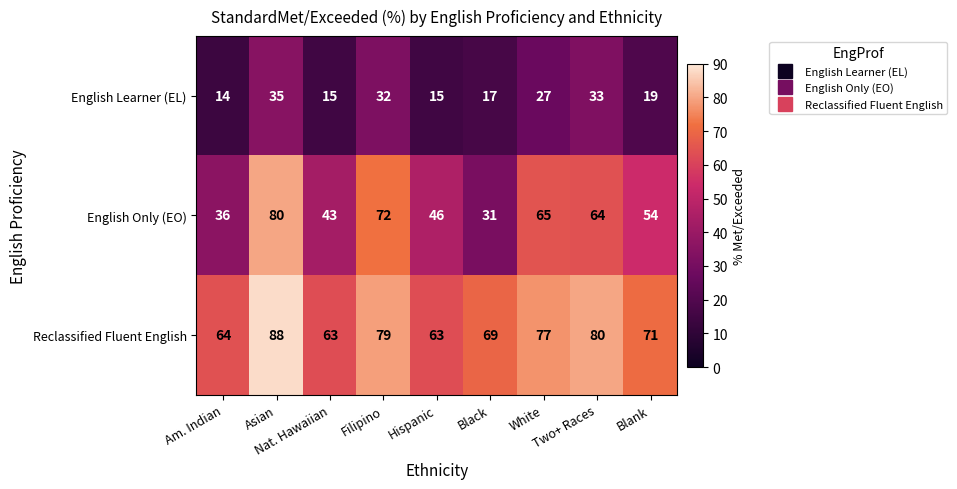

How many series are shown in this chart?

3